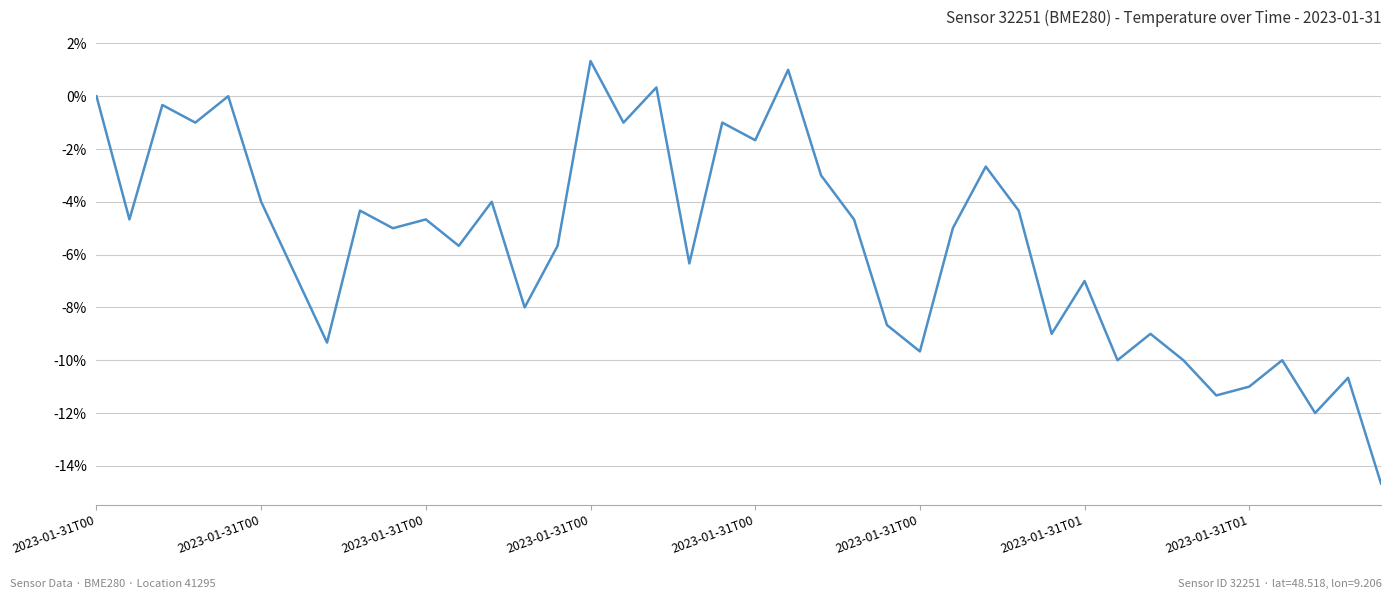

What is the difference between the maximum and minimum values?

16.0